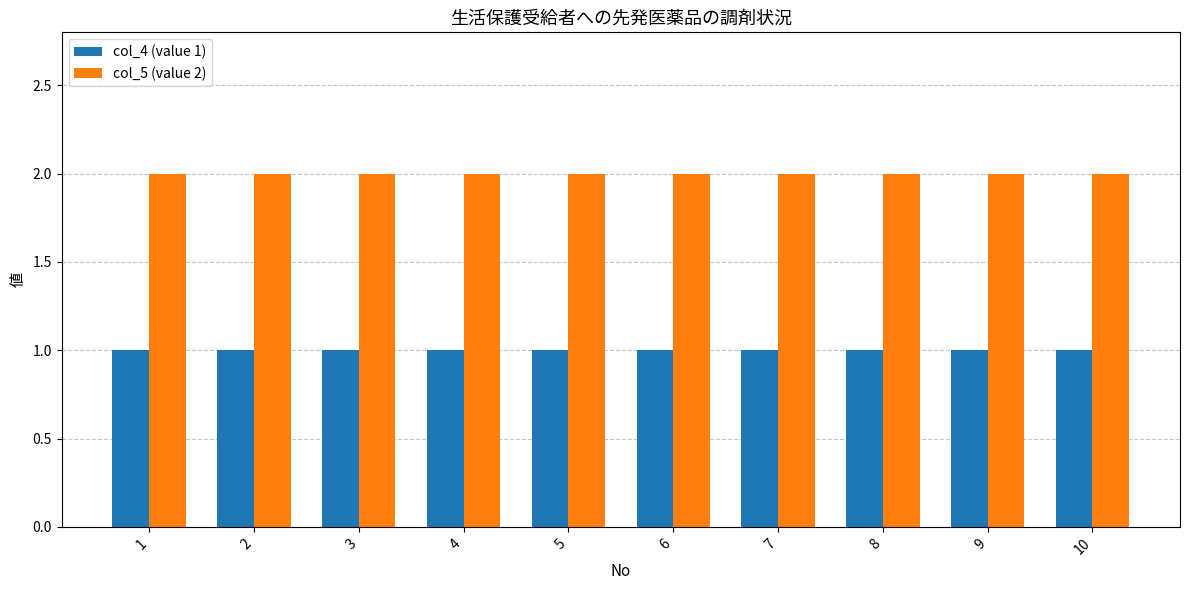

How many bars are there in total?

20